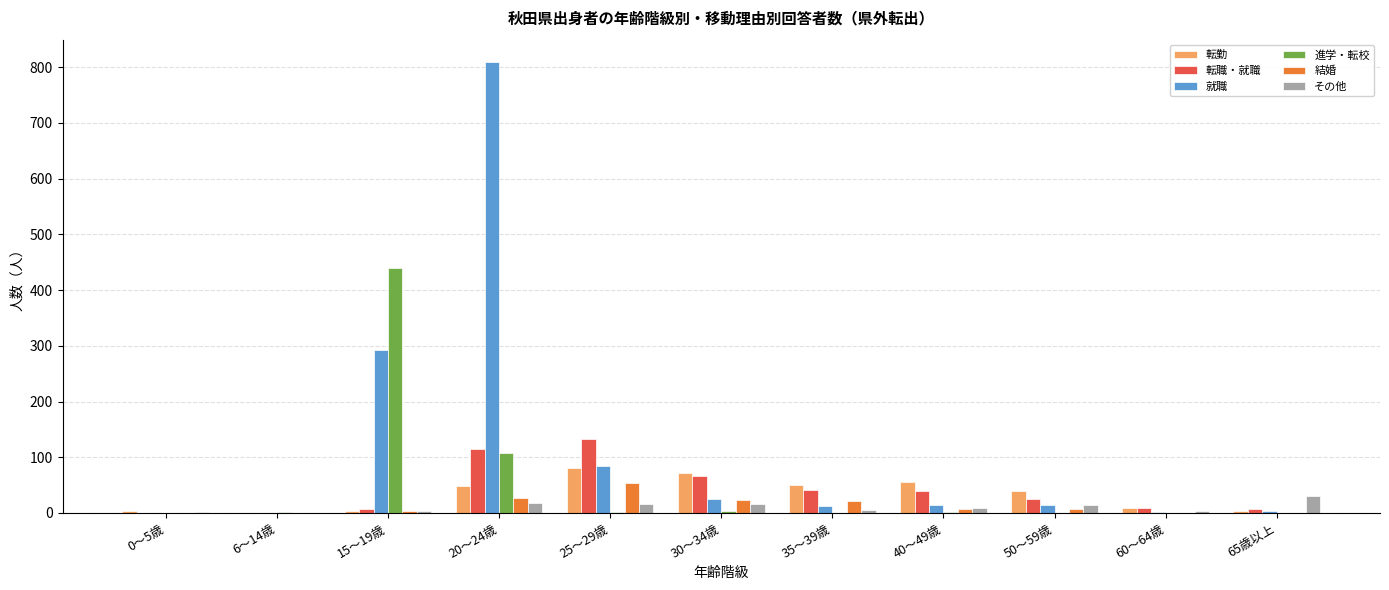

What is the total value across all series at 35～39歳?

130